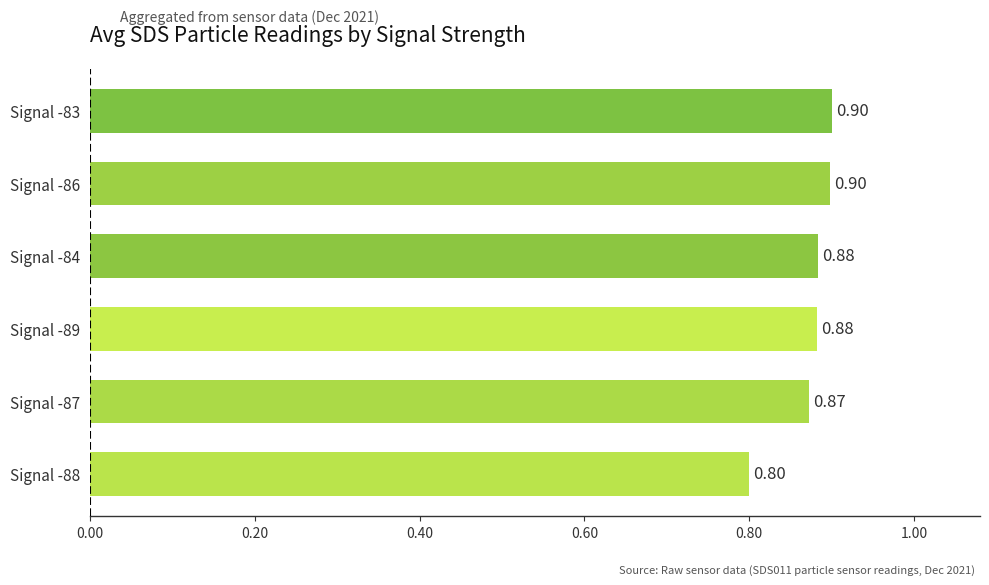

What is the sum of the values at Signal -84 and Signal -86?

1.8